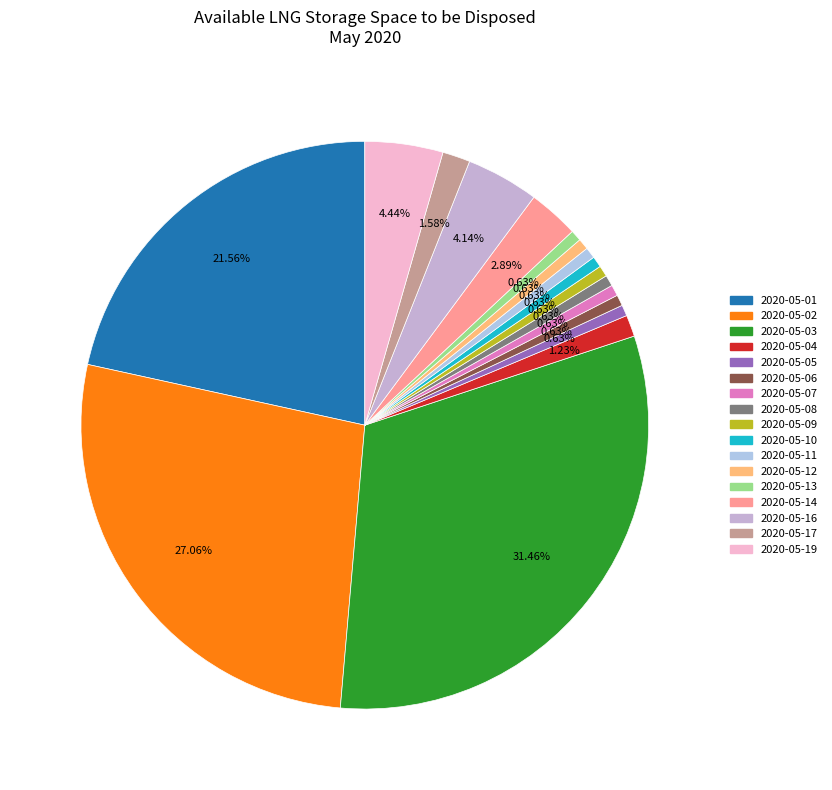

To the nearest percent, what is the average slice percentage?

6%